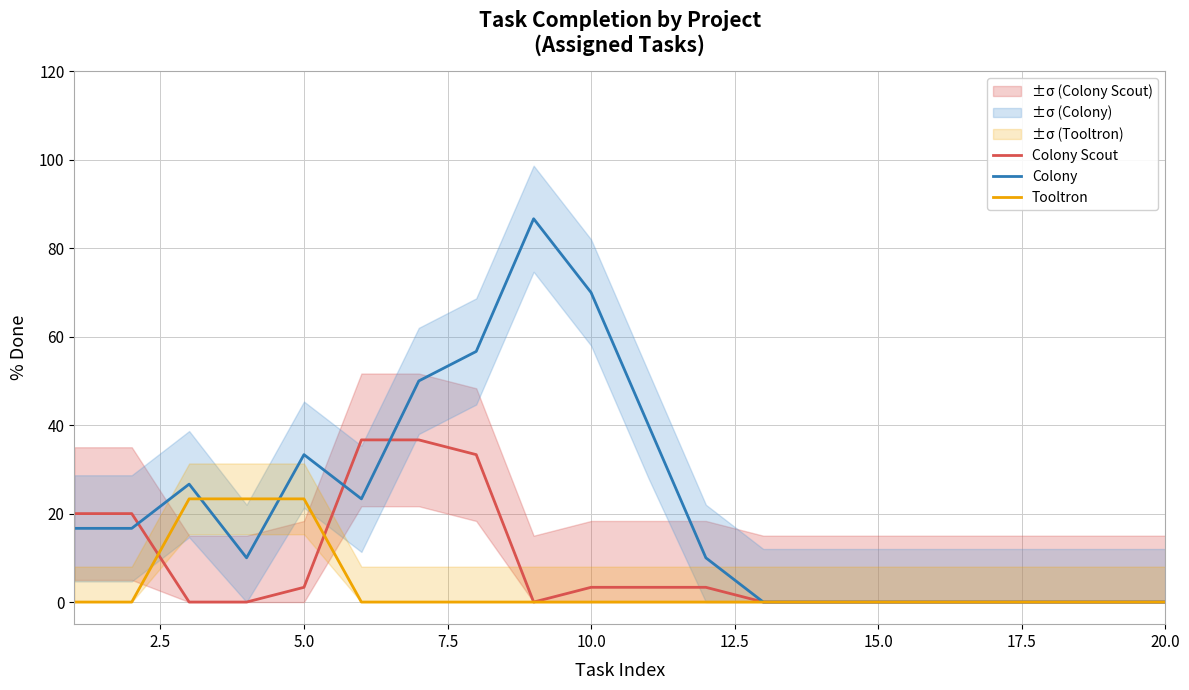

What is the highest value of the Colony series?

86.7